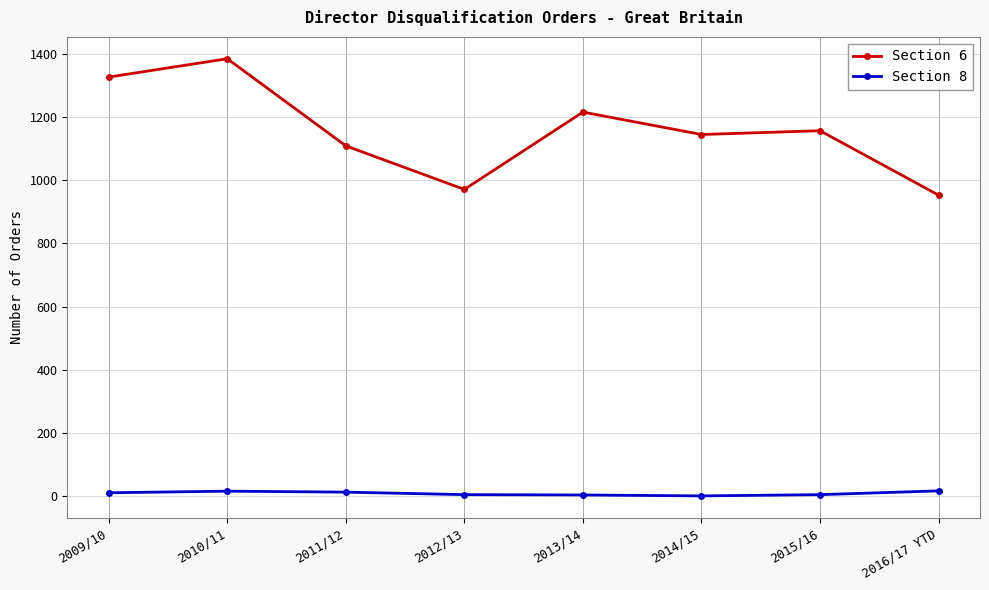

How many data points does each series have?

8